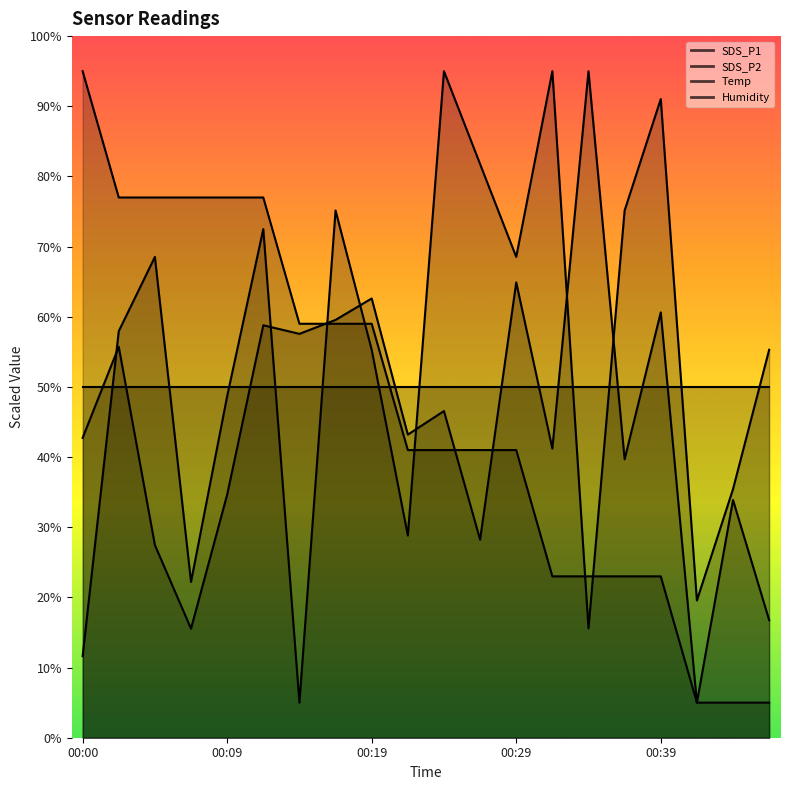

How many values in the SDS_P1 series exceed 43?

10